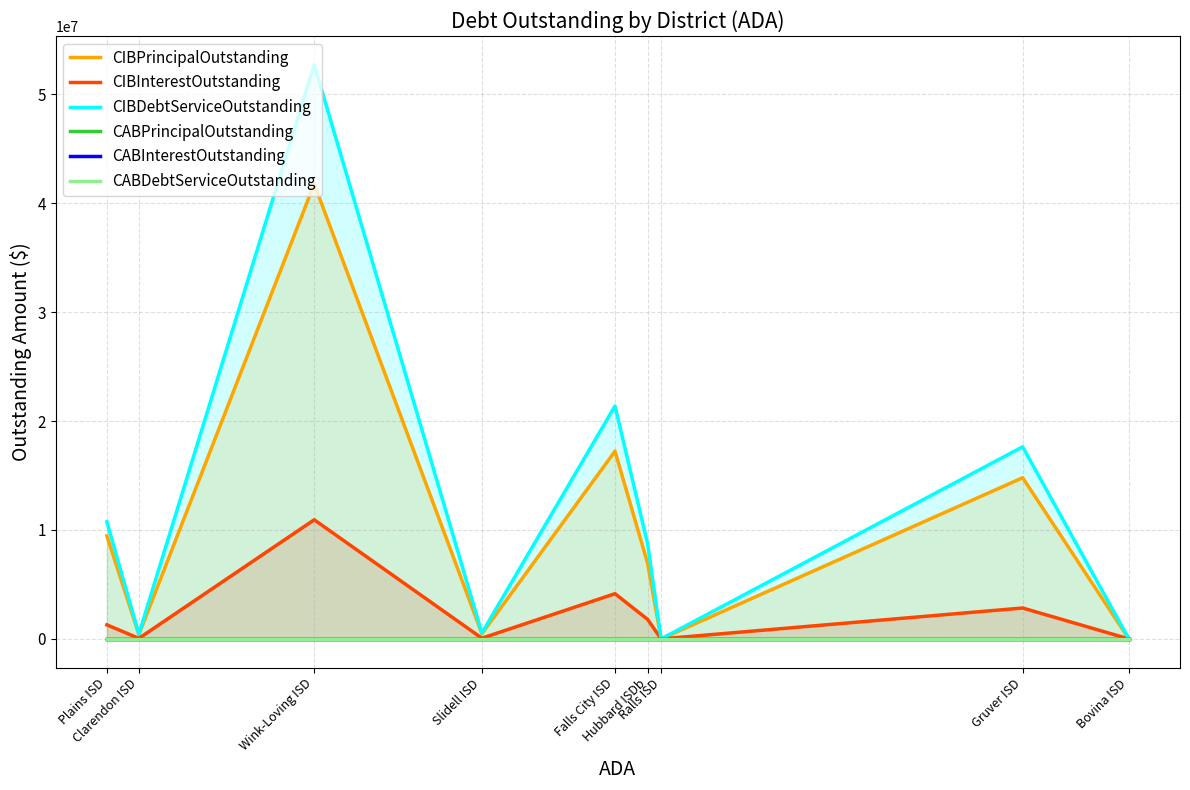

Which series has the largest total across all categories?

CIBDebtServiceOutstanding